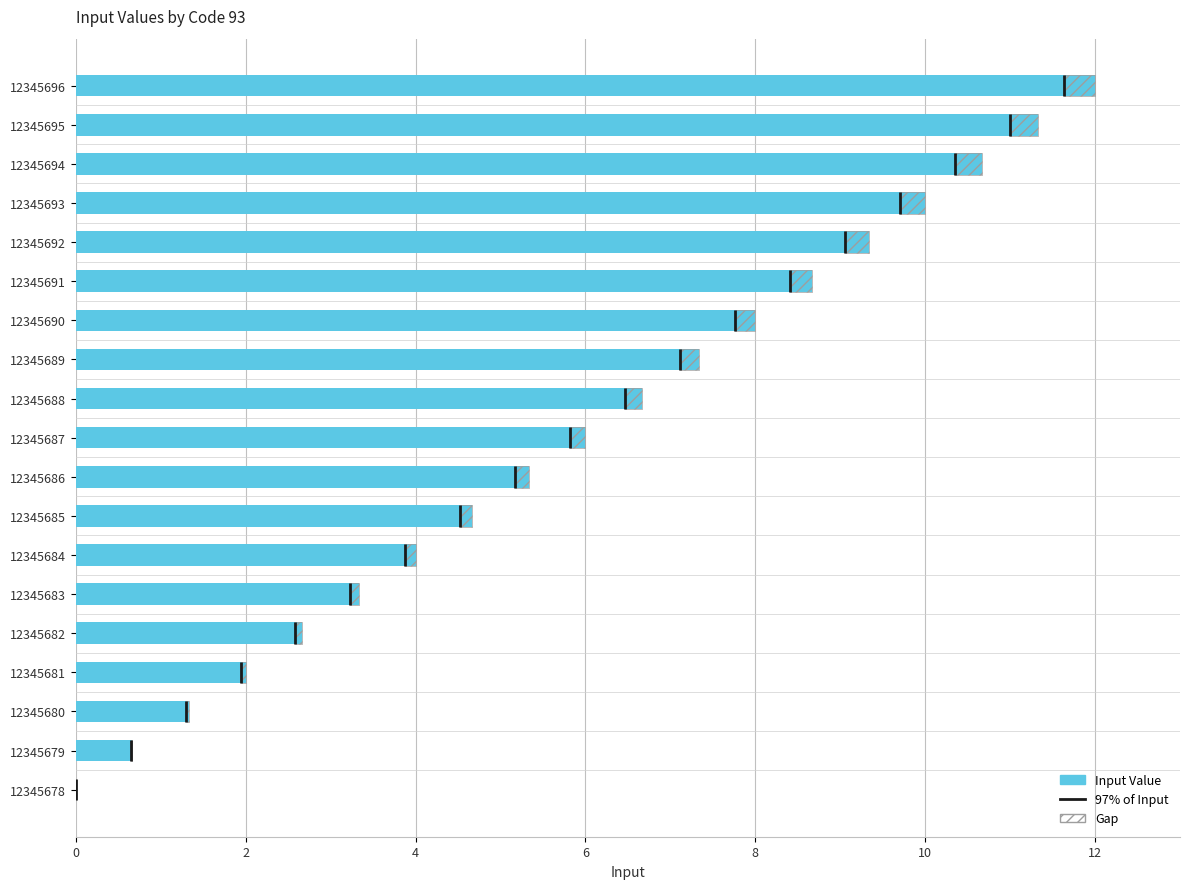

What is the sum of the values at 12345682 and 12345693?

12.7